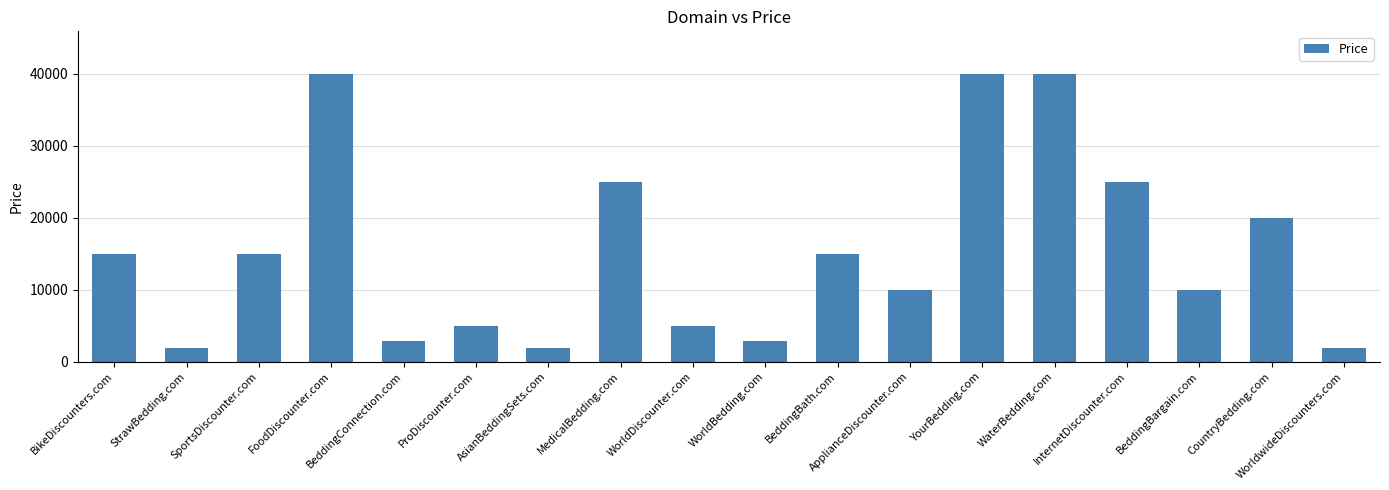

Are the bars grouped side by side (vs. stacked)?

No